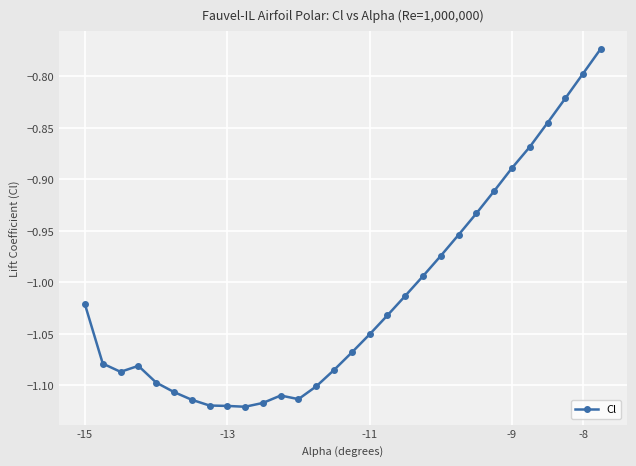

True or false: there are more than 0 points higher than both neighbors.

True